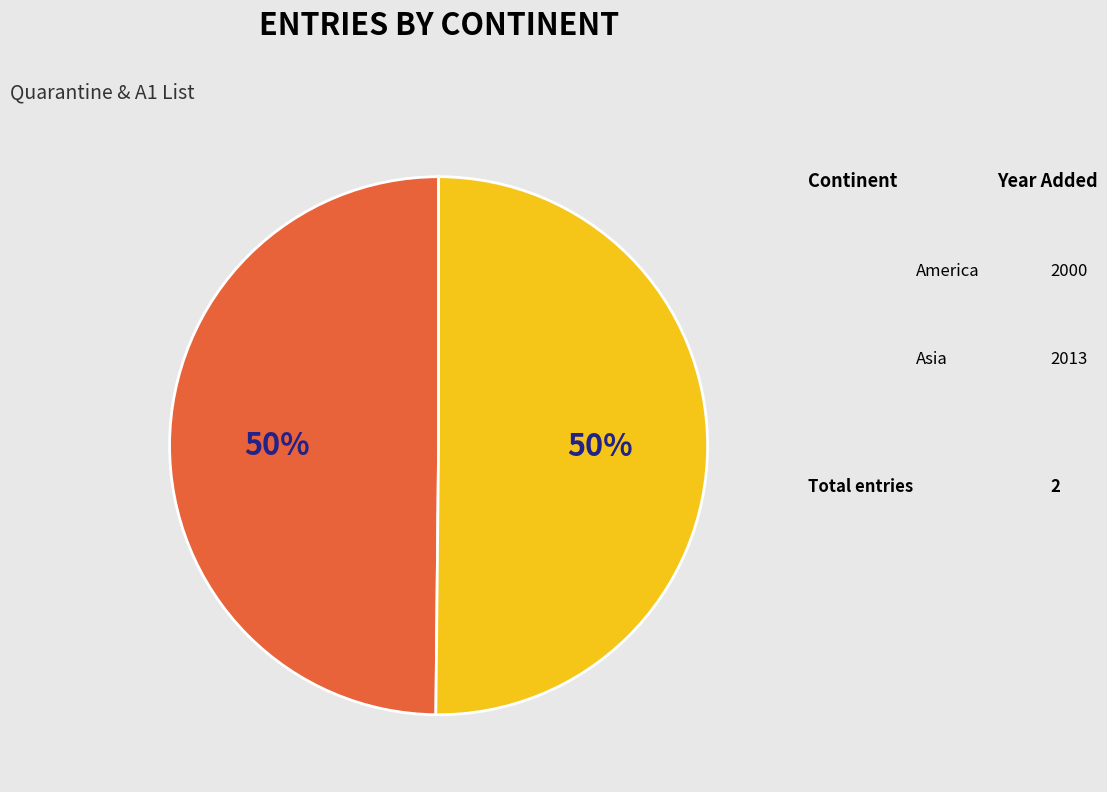

Which category accounts for the majority?

Asia